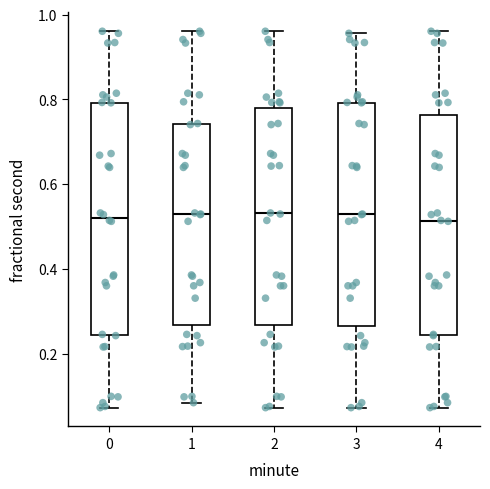

Where is the lower edge of the box at x = 4 on the y-axis? The values are not printed on the chart, so give them approximately, as read against the axis.

0.24